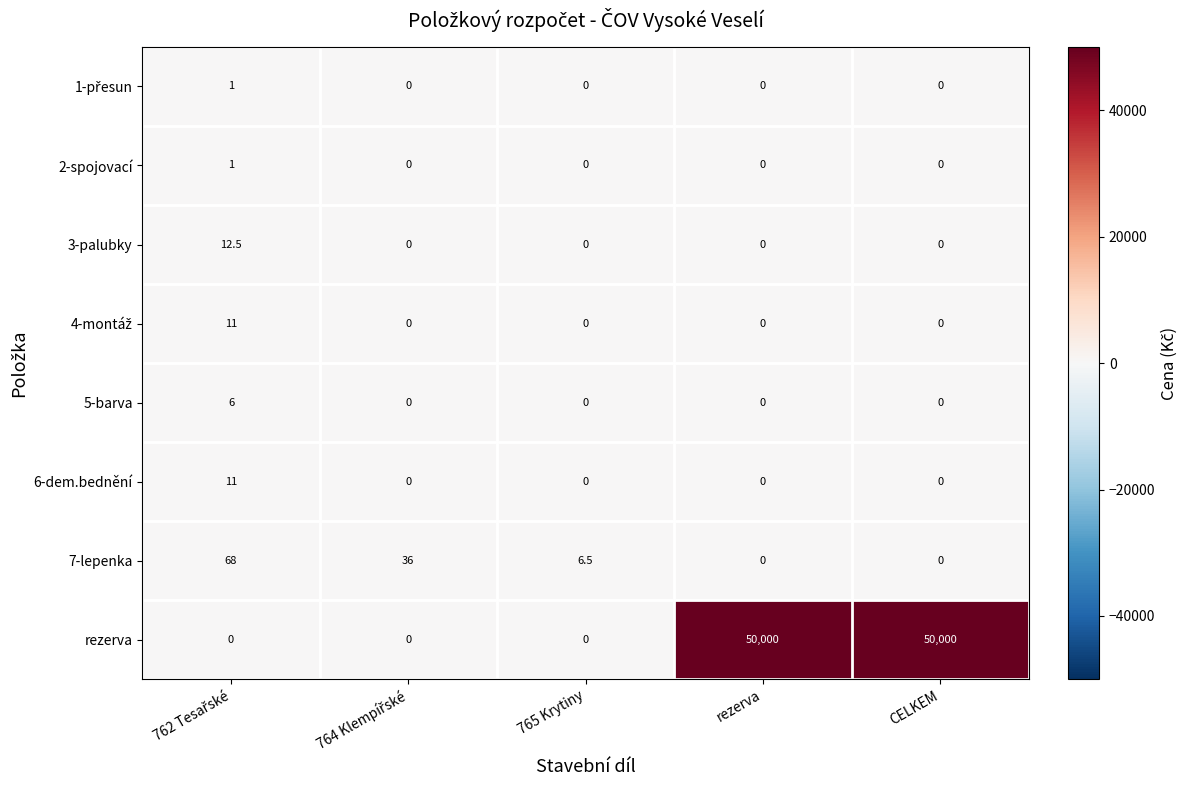

The value of 2-spojovací at rezerva is -0.5. True or false?

False